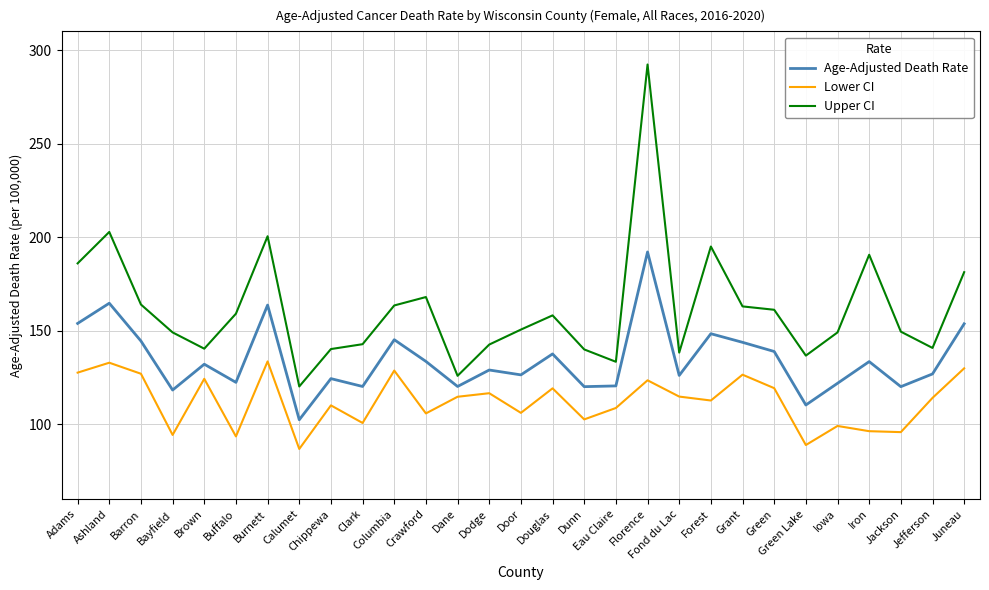

What is the highest value of the Upper CI series?

292.3